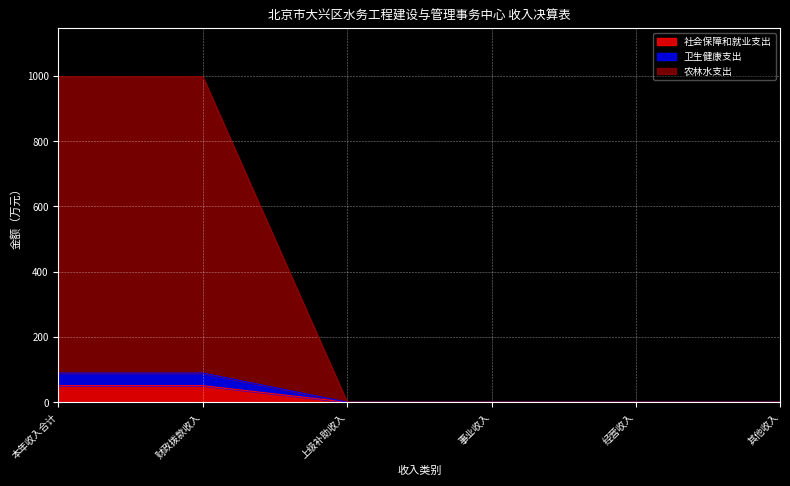

The 社会保障和就业支出 series shows -29.7 at 事业收入. True or false?

False